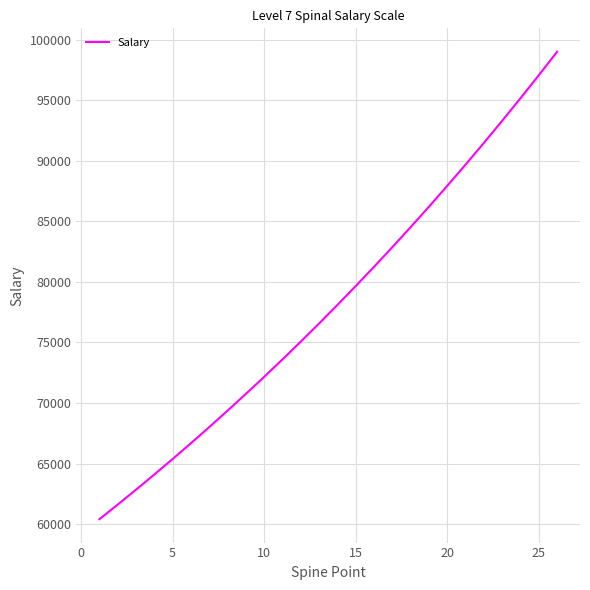

Does the chart display data point markers on the line(s)?

No